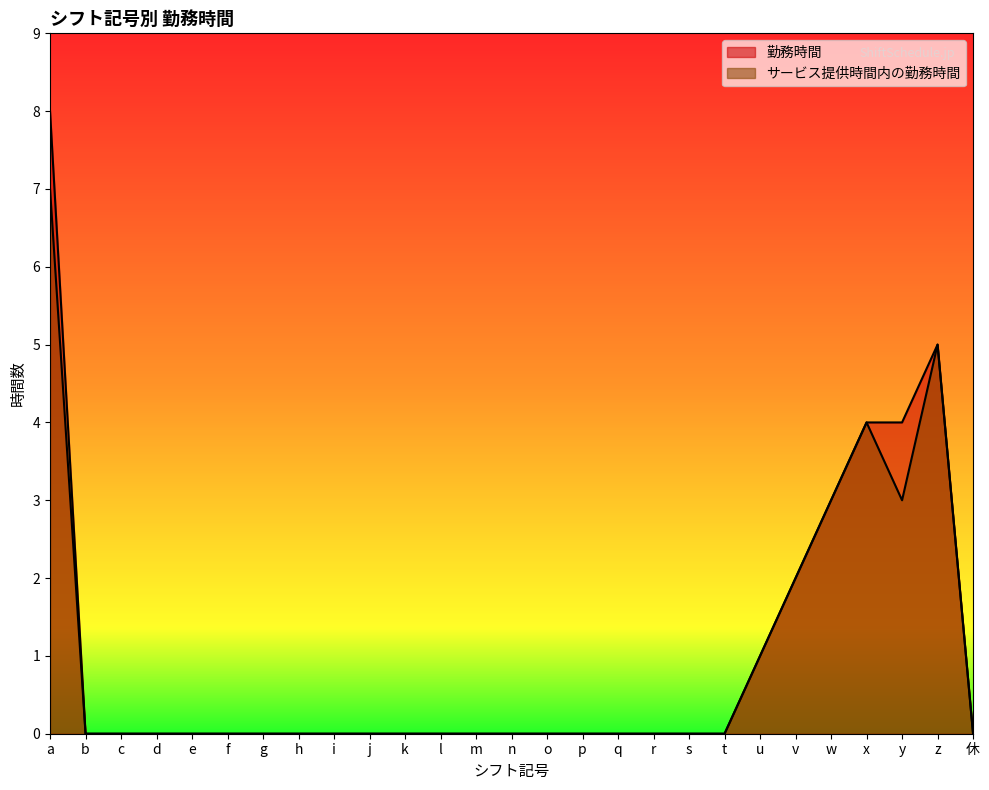

What is the difference between the maximum and minimum values in the サービス提供時間内の勤務時間 series?

7